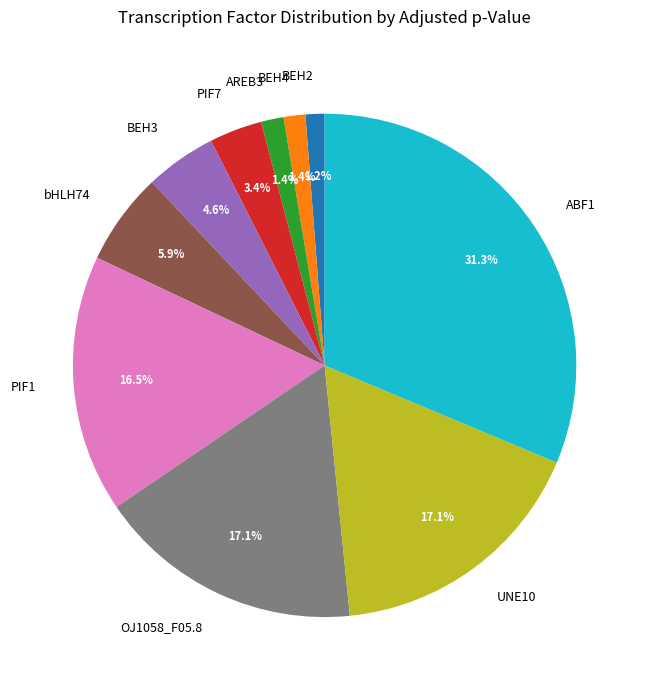

Count the number of slices in the pie.

10